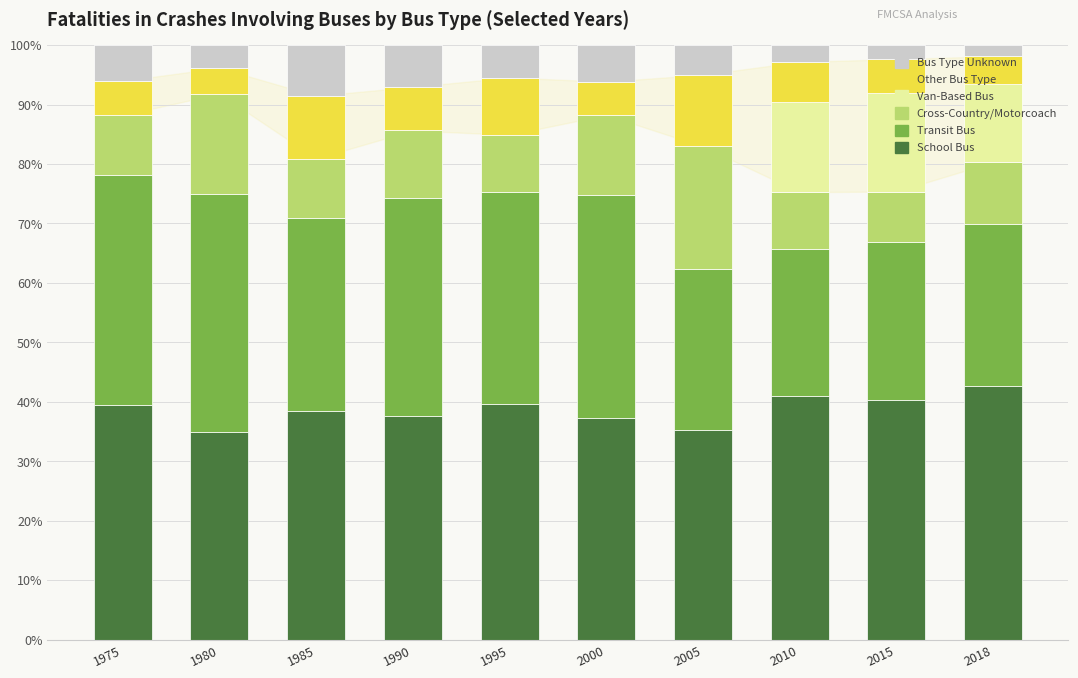

What is the total value across all series at 1995?

100.0